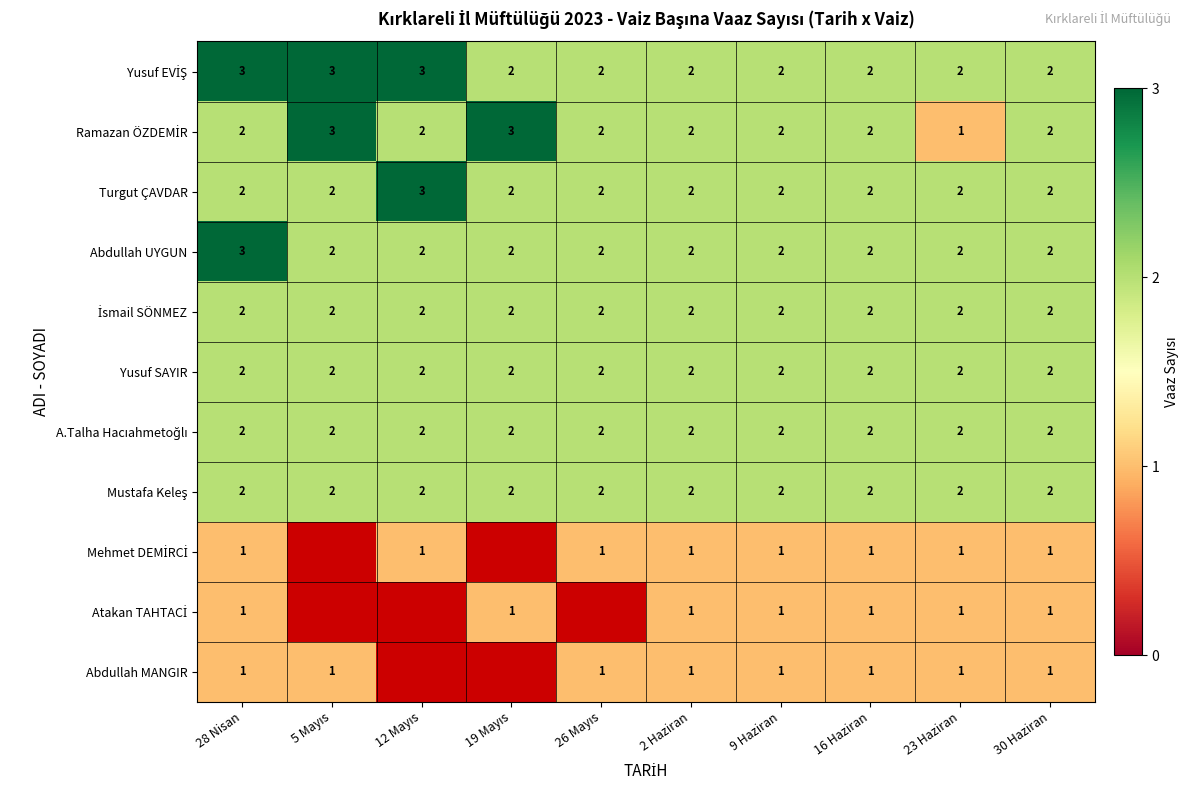

The Abdullah UYGUN series shows 1 at 9 Haziran. True or false?

False